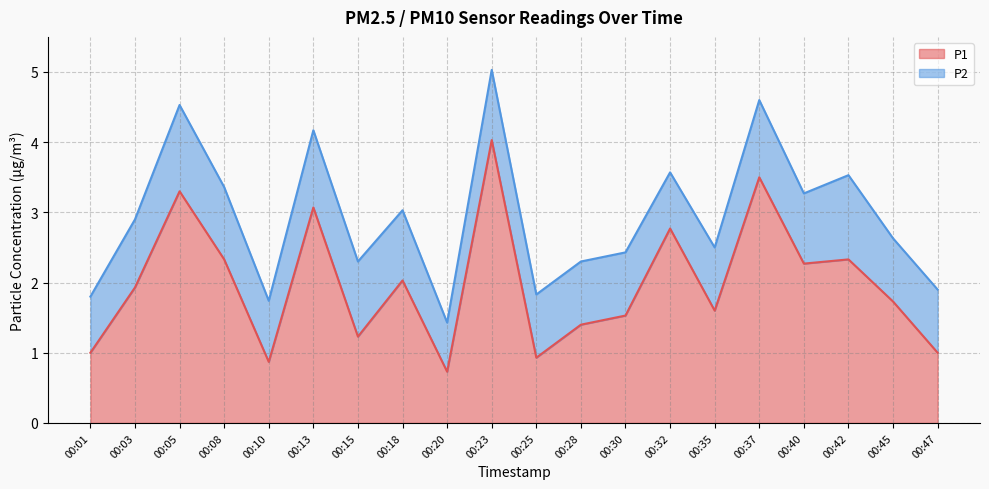

What is the value of the 14th point from the left?

2.8